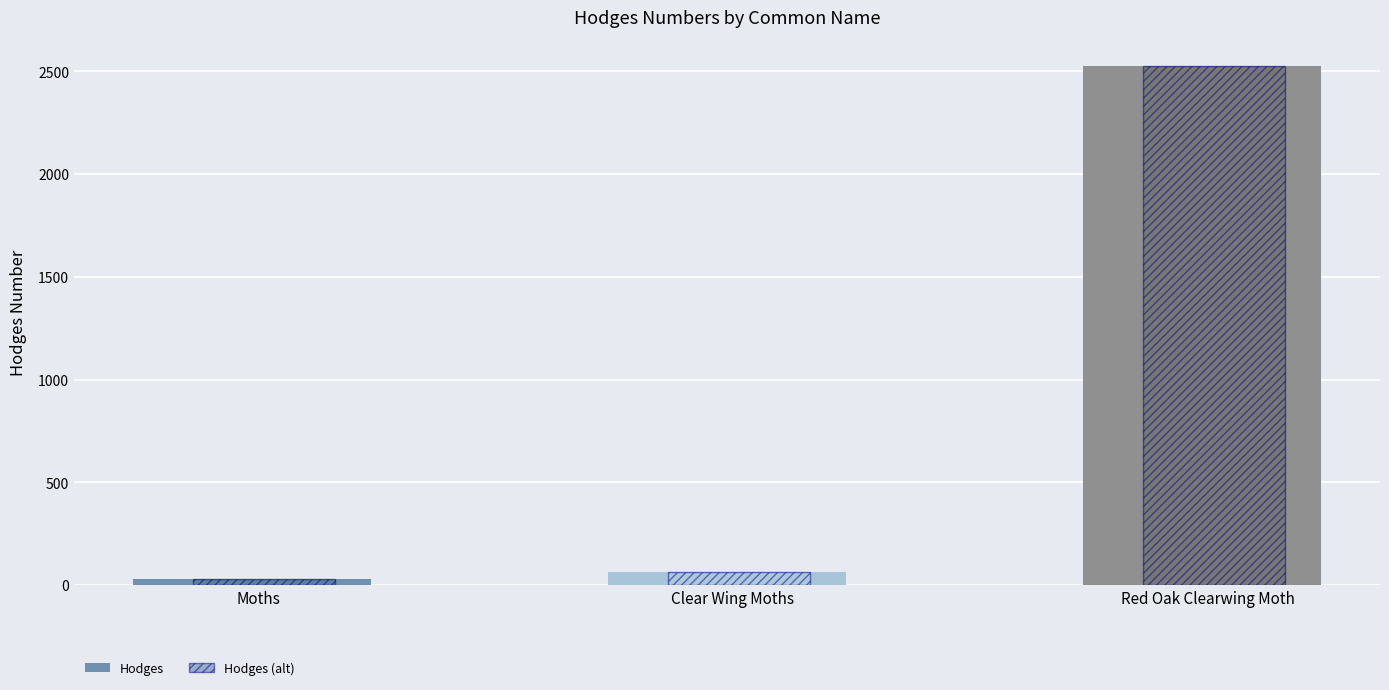

What is the sum of the Hodges (alt) values at Clear Wing Moths and Moths?

93.3